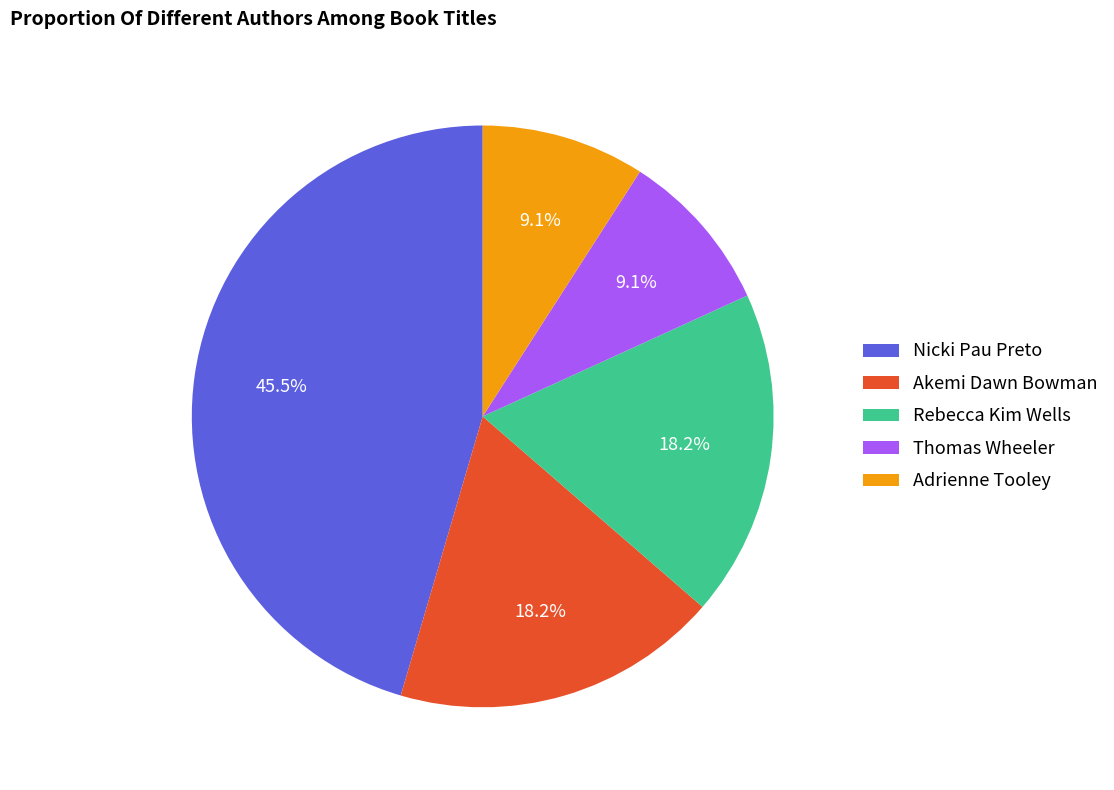

Combined, do Akemi Dawn Bowman and Thomas Wheeler account for over 50%?

No